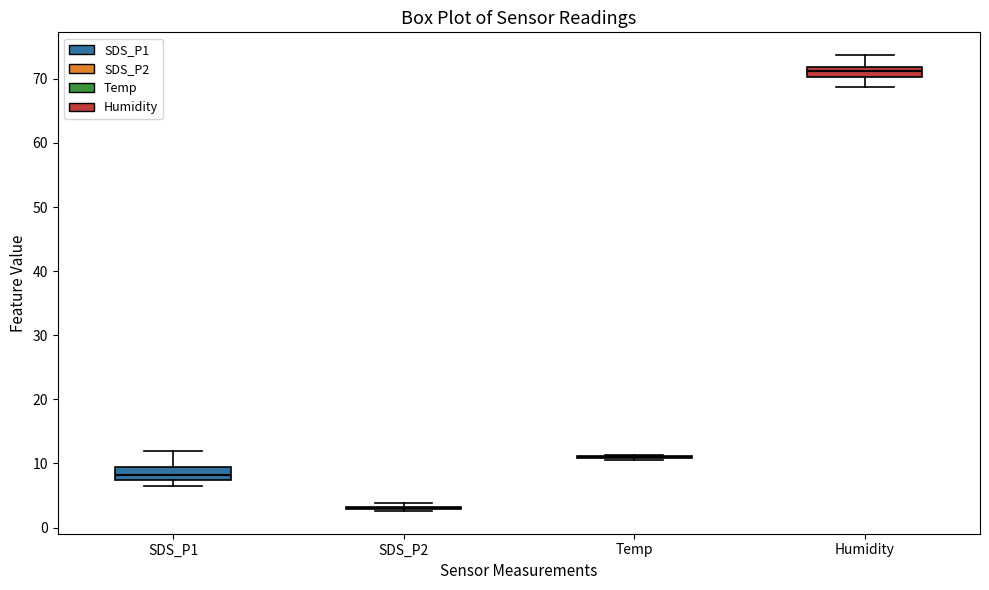

Reading left to right, read every box against the y-axis: the position of its median line, the range the box covers, and the ends of its whiskers. The values are not printed on the chart, so give them approximately, as read against the axis.

SDS_P1: median 8, box 7 to 9, whiskers 6 to 12
SDS_P2: box collapsed to a line at 3, whiskers 3 to 4
Temp: box collapsed to a line at 11, whiskers 11 to 11
Humidity: median 71, box 70 to 72, whiskers 69 to 74